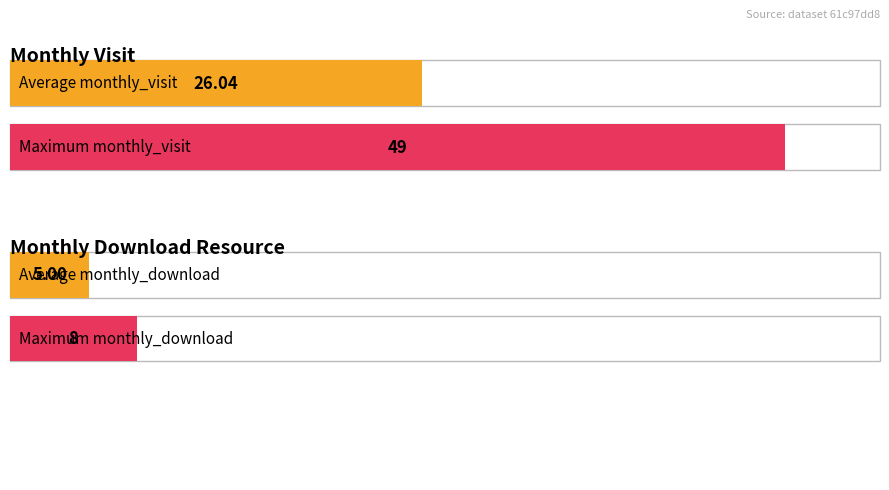

What is the difference between the maximum and minimum values in the monthly_download_resource series?

8